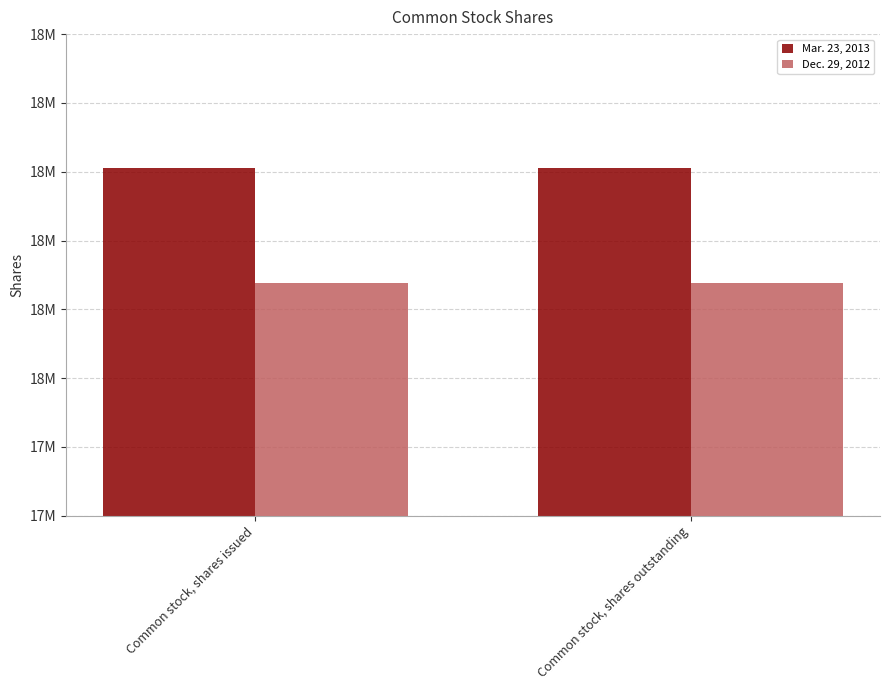

Is it true that Dec. 29, 2012 equals 10154149 at Common stock, shares outstanding?

False